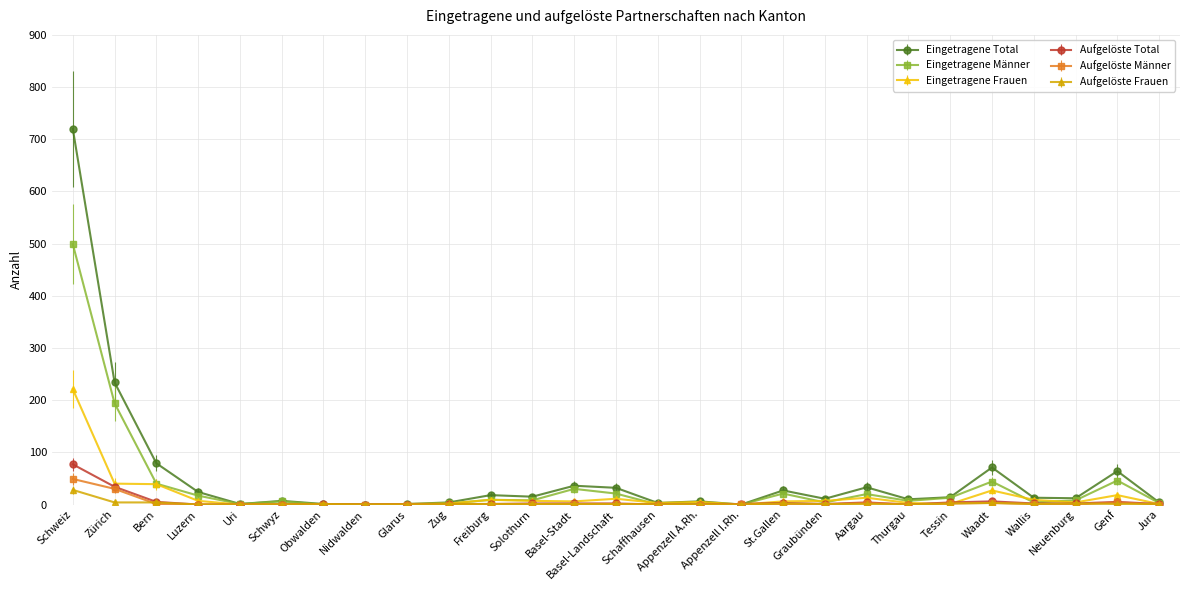

What is the difference between the second highest and second lowest values in the Aufgelöste Männer series?

30